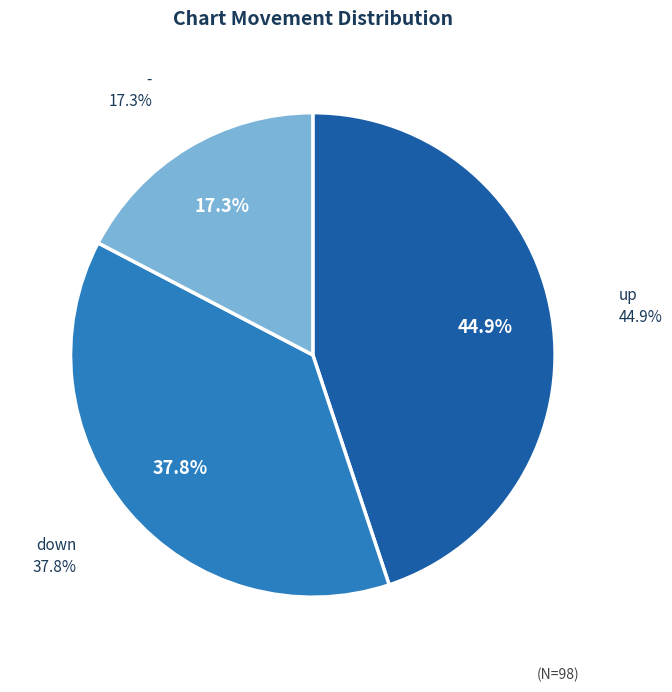

True or false: - accounts for 31% of the total.

False